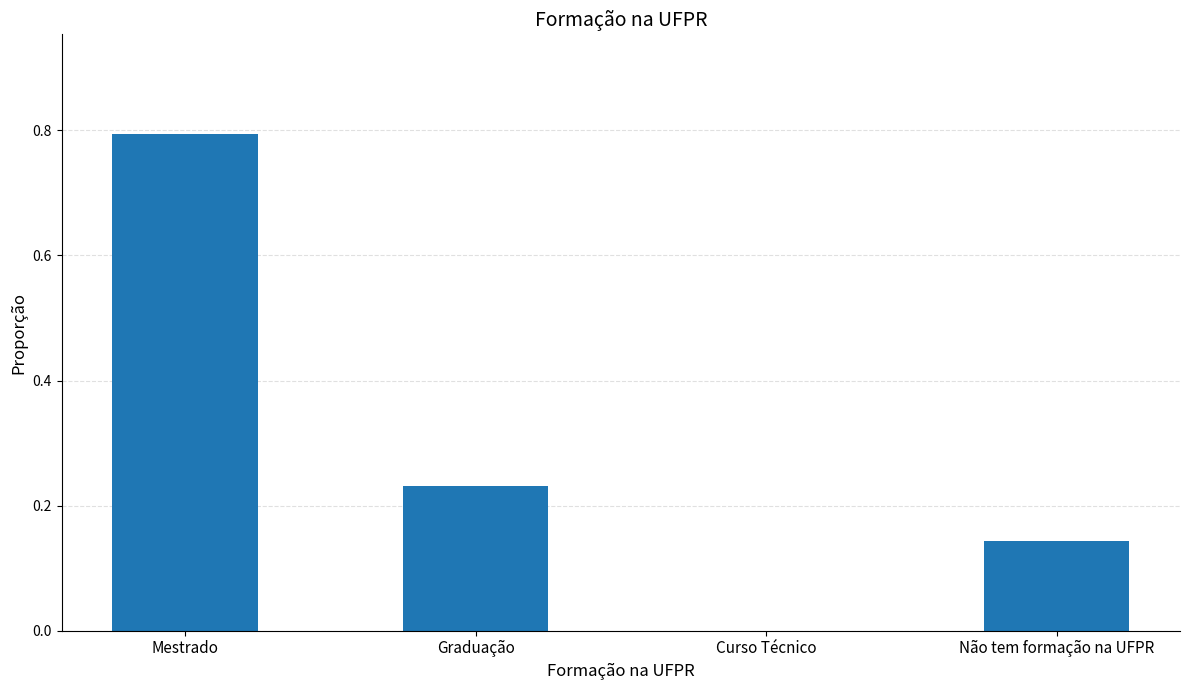

How many values are above zero?

3